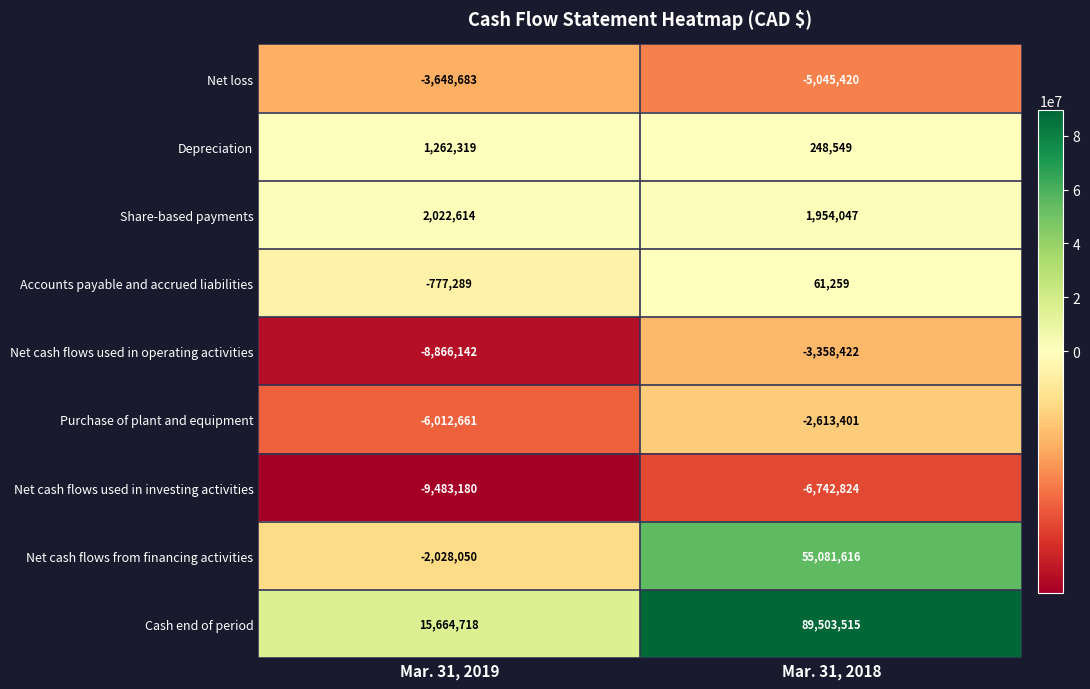

What is the greatest value displayed?

89503515